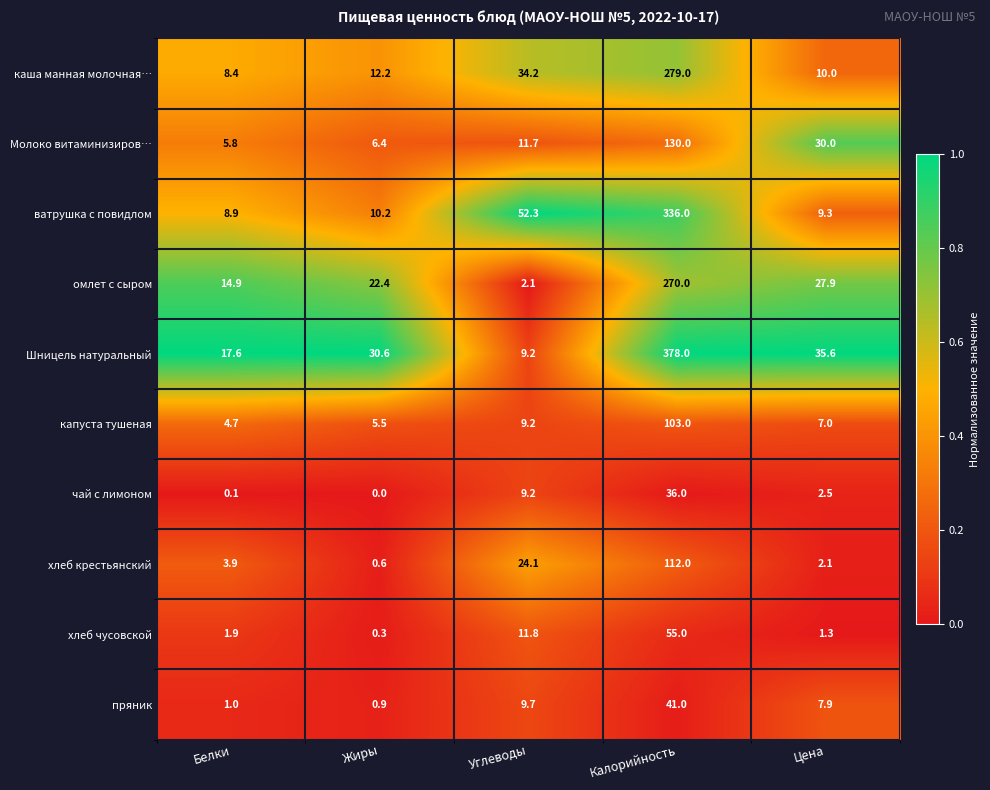

The value of омлет с сыром at Жиры is 22.4. True or false?

True